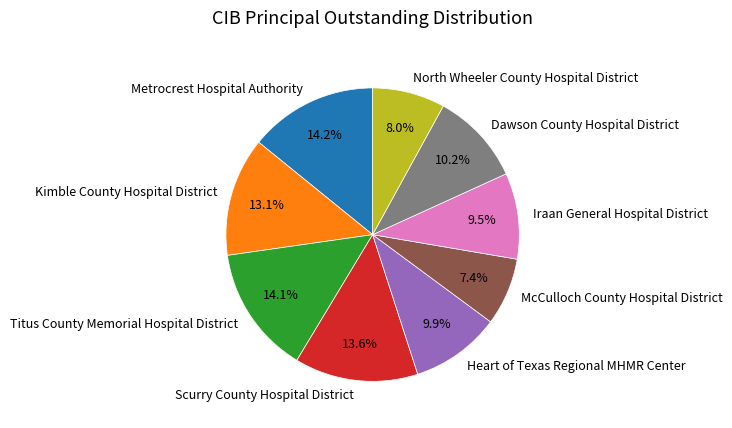

Is Kimble County Hospital District the majority of the pie?

No